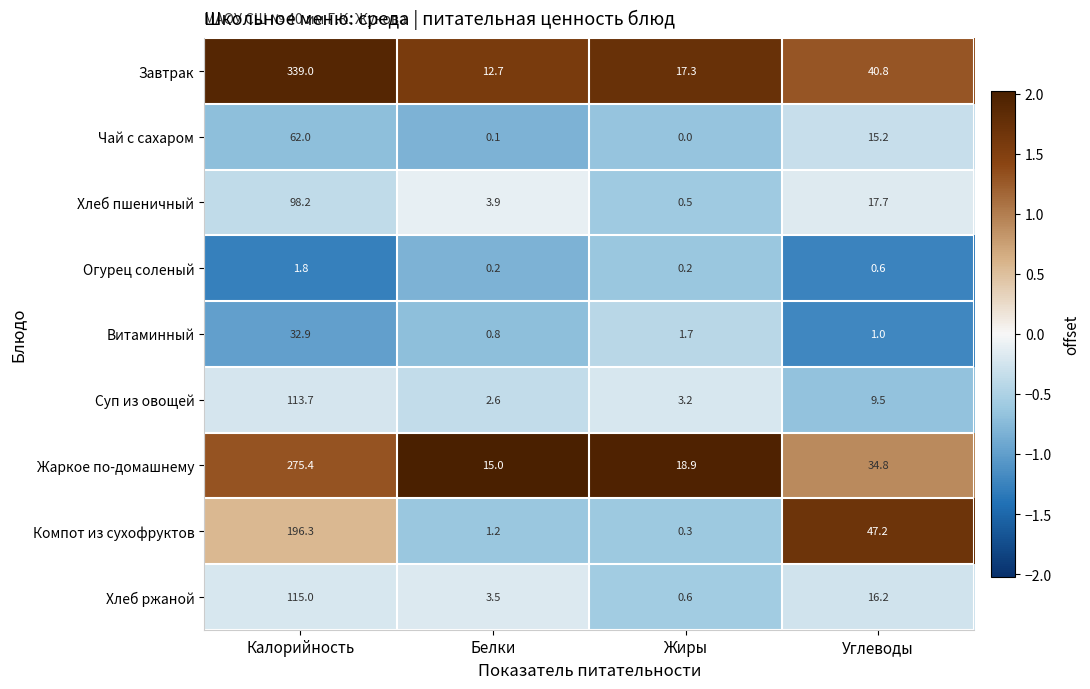

What is the smallest value displayed?

0.0